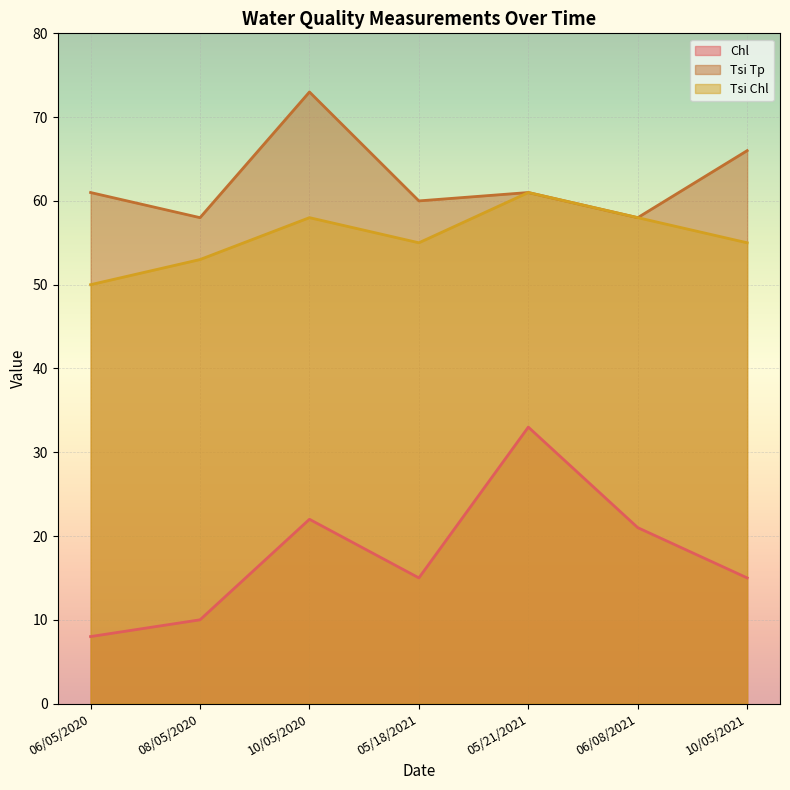

Where does the Tsi Chl series first go above 55?

10/05/2020